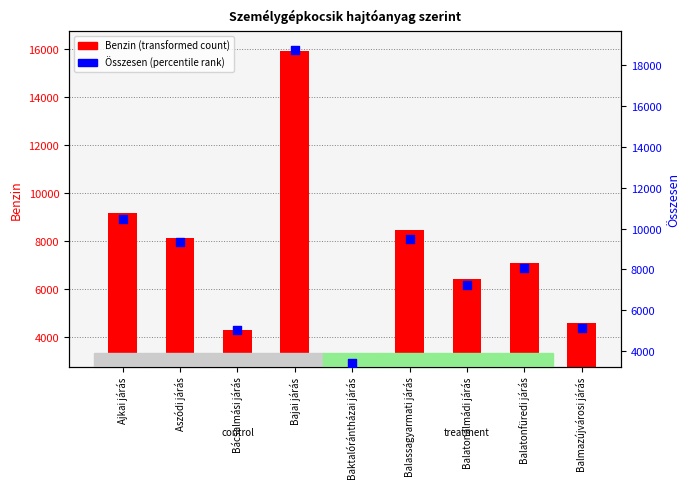

At how many categories does at least one series exceed 13490?

1